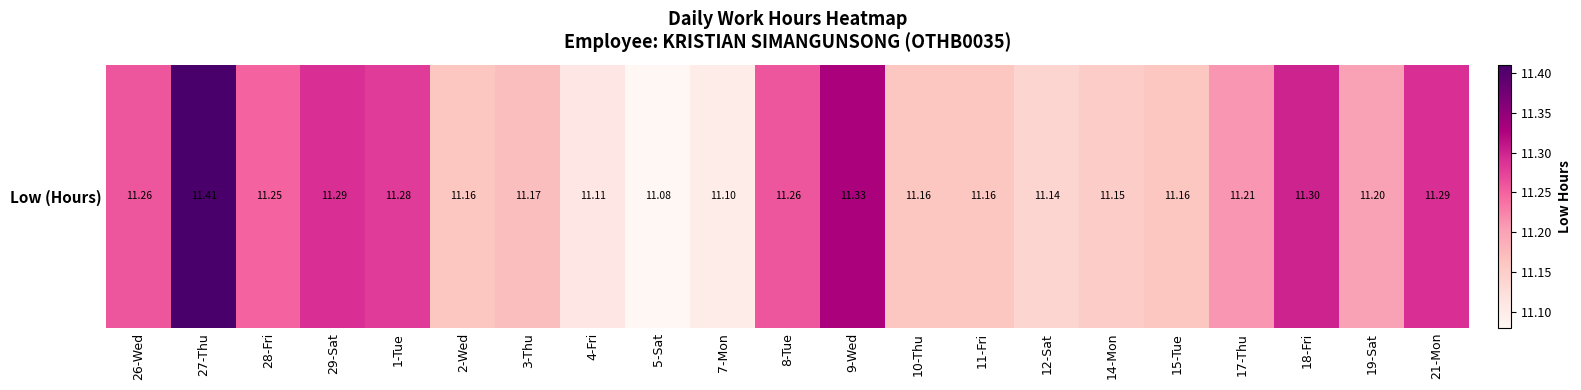

True or false: the data shows 11.1 at 12-Sat.

True